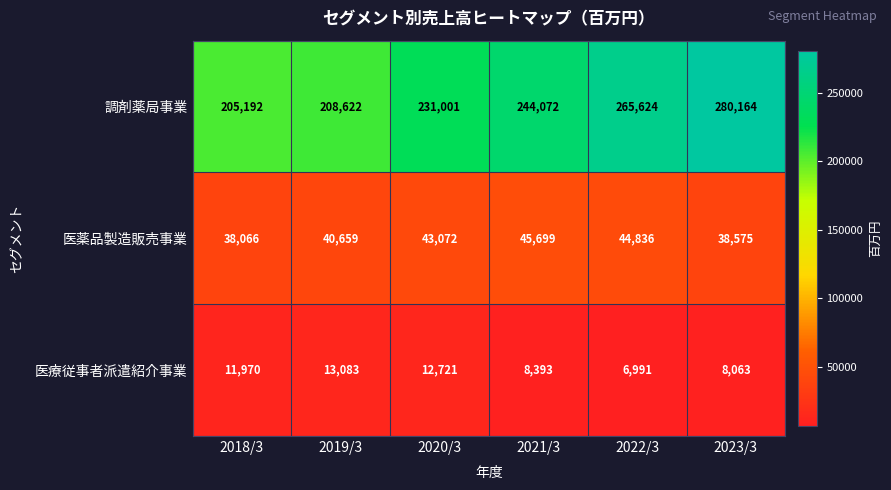

The value of 医療従事者派遣紹介事業 at 2019/3 is 18188. True or false?

False